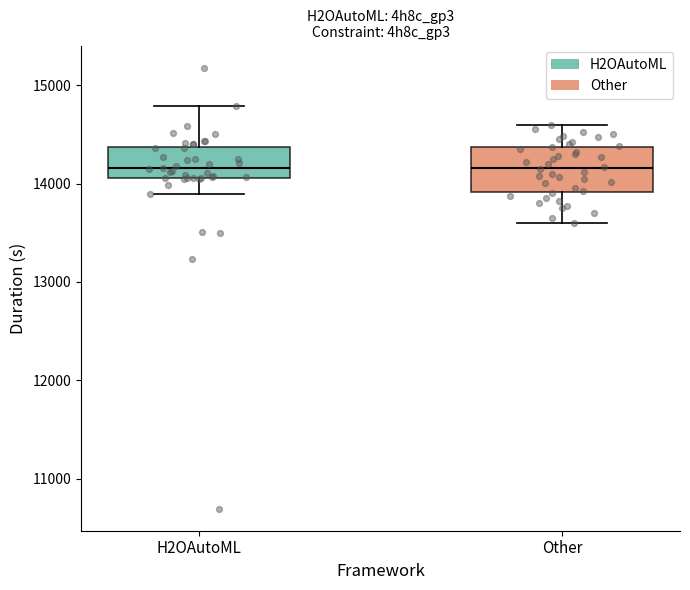

Which box is the tallest, from its lower edge to its upper edge?

Other